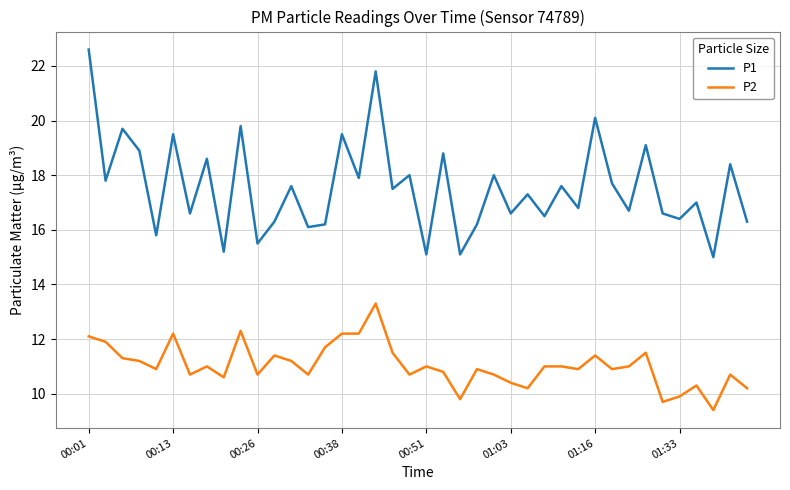

What is the greatest value displayed?

22.6